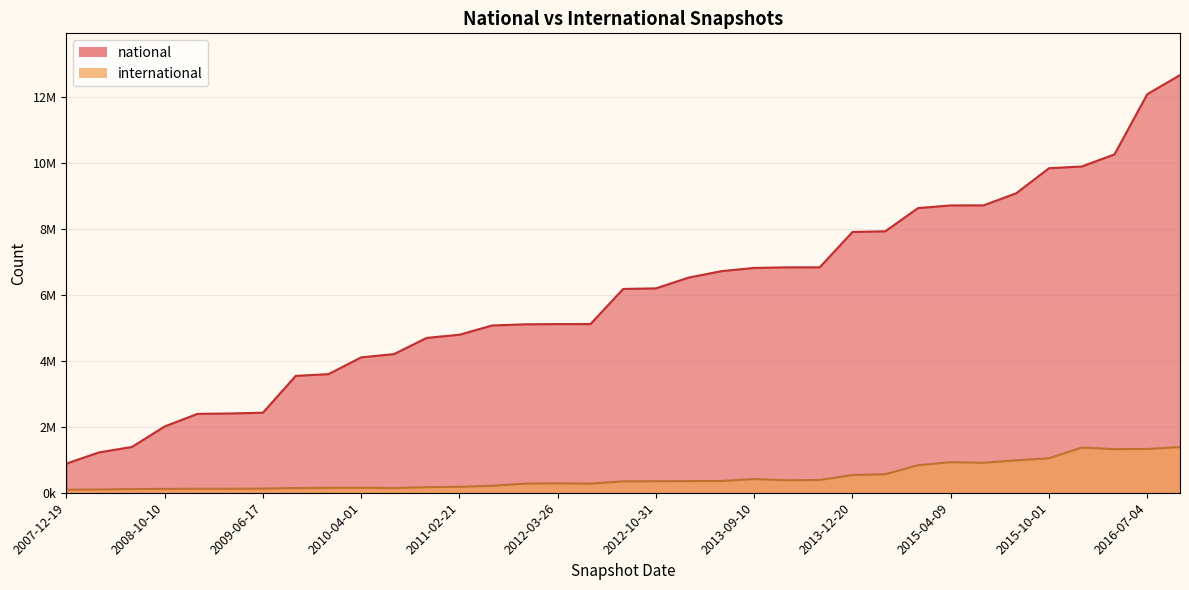

Is the value of national at 2016-01-04 greater than the value of international at 2013-09-10?

Yes